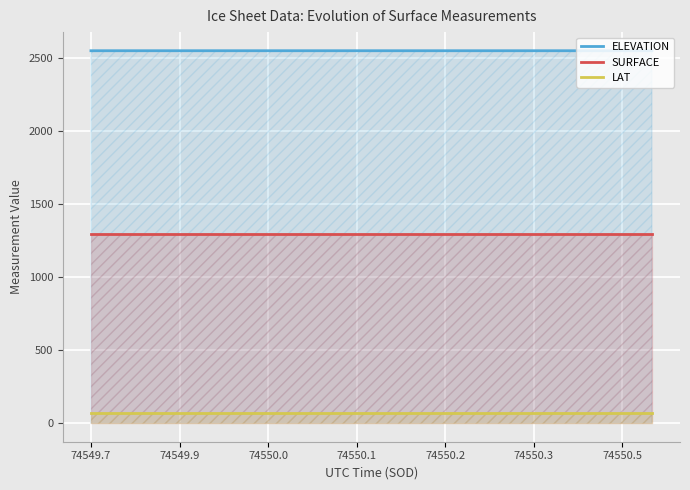

Count the number of data series in this chart.

3